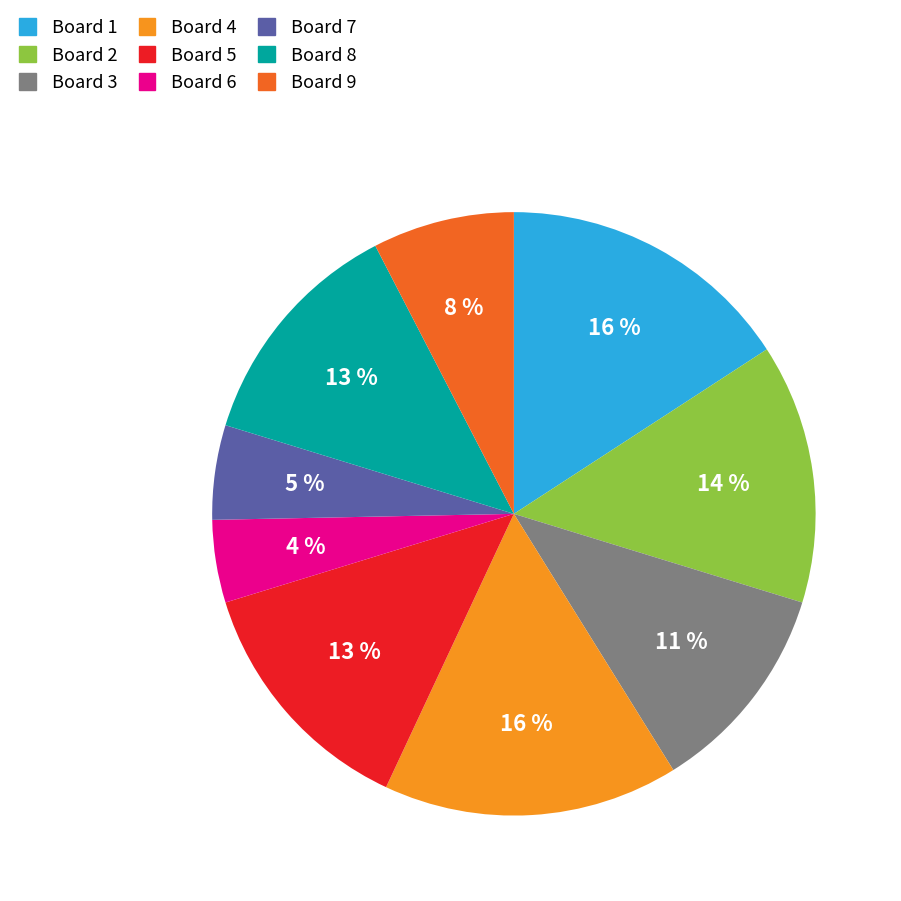

How many slices are in this pie chart?

9